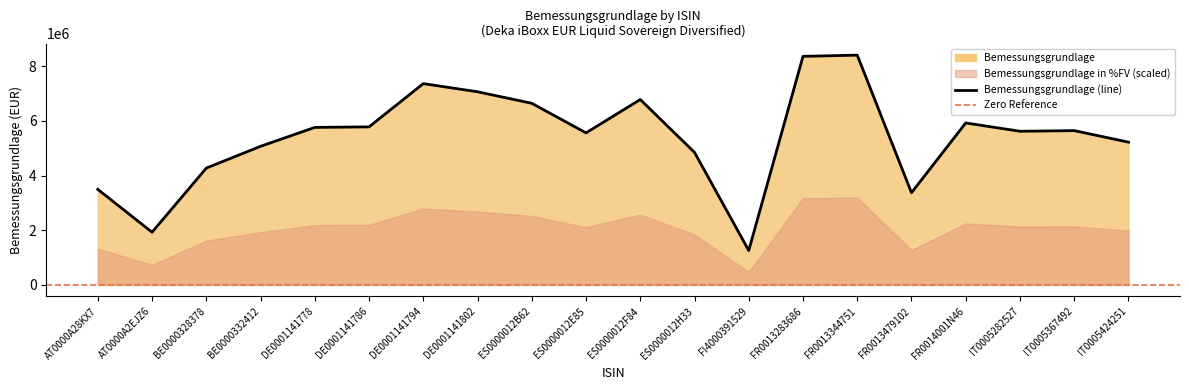

How many categories are shown in the chart?

20